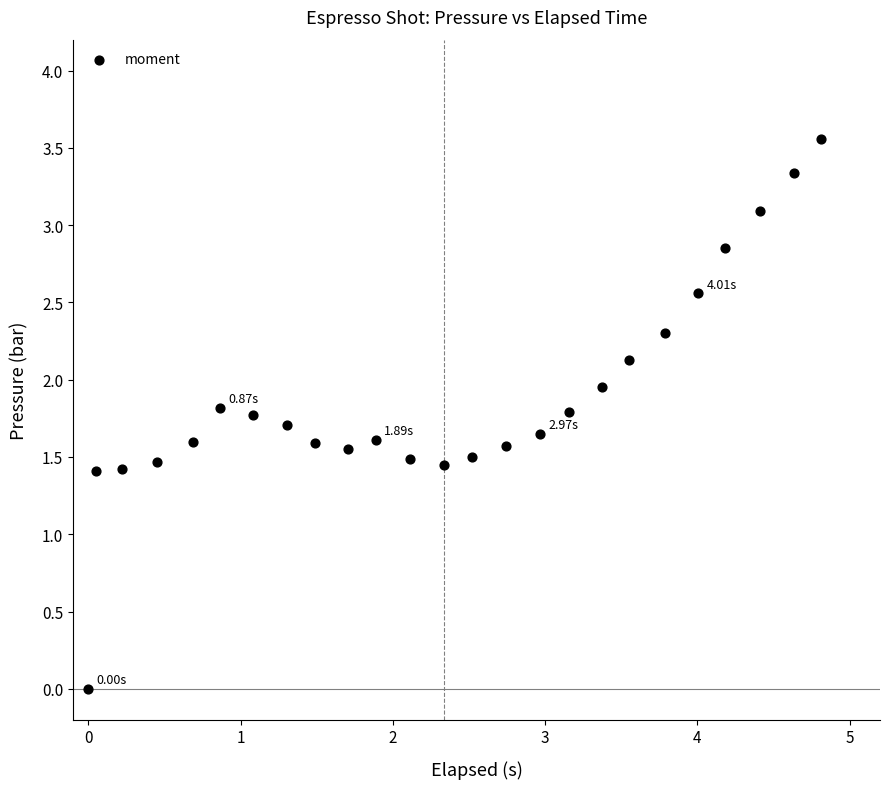

What is the range of Y values (max minus min)?

3.6